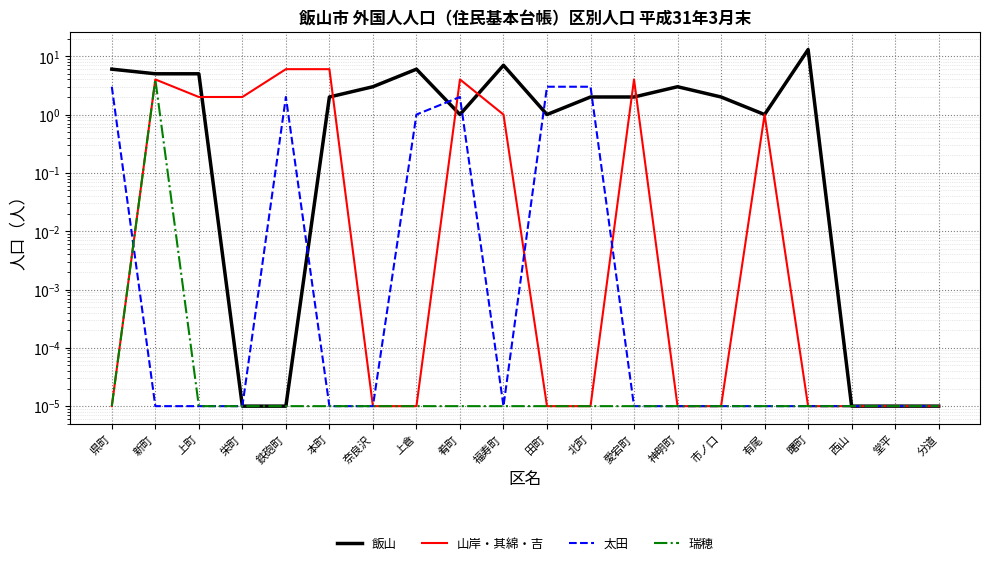

Which series has the widest spread of values?

飯山